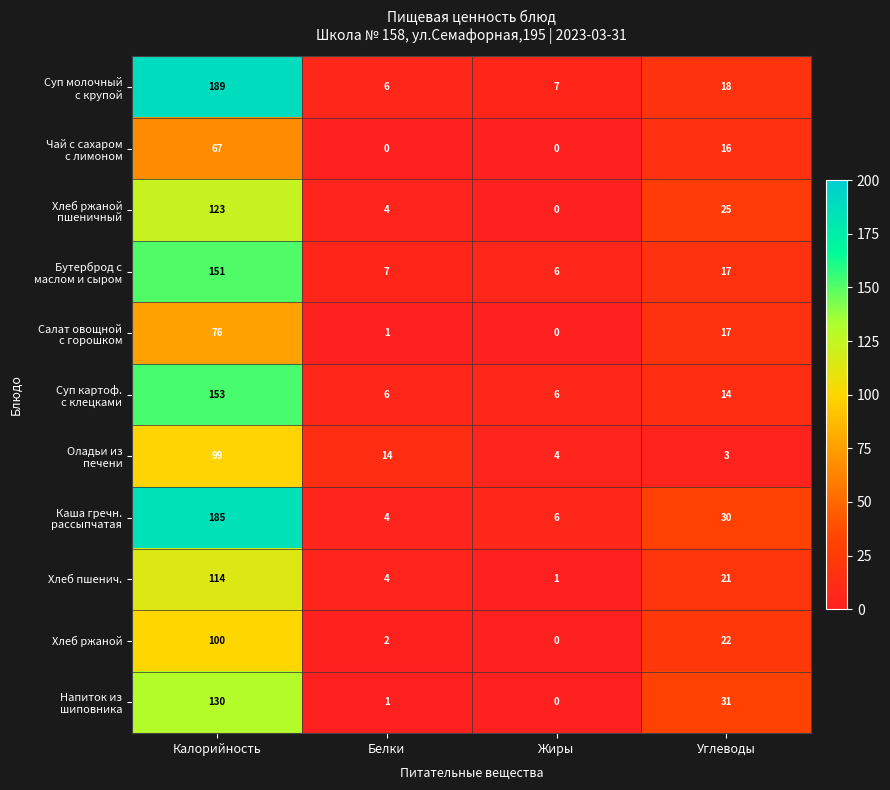

Is it true that Хлеб пшенич. equals 1 at Жиры?

True